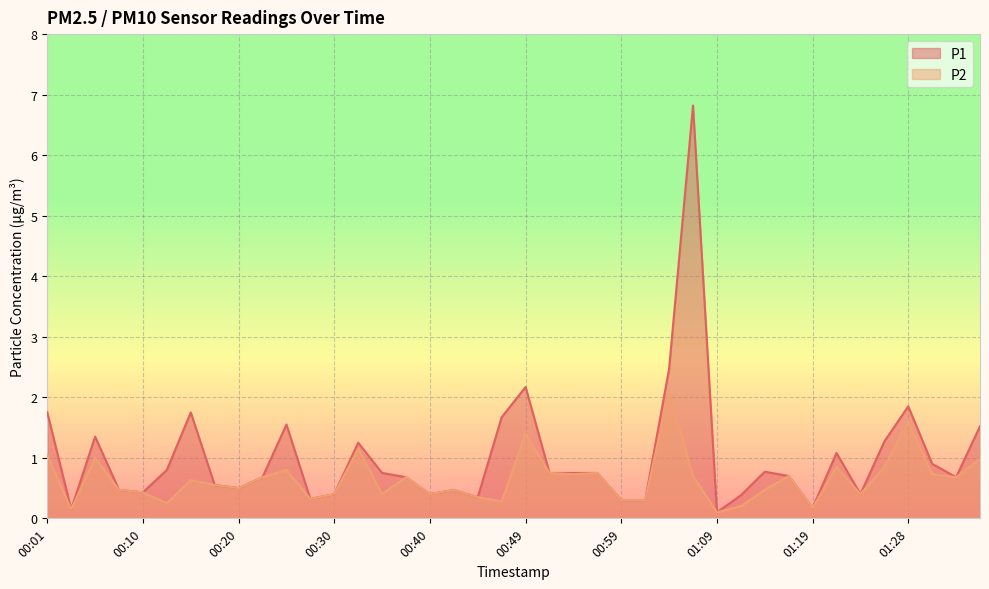

Which series has the widest spread of values?

P1